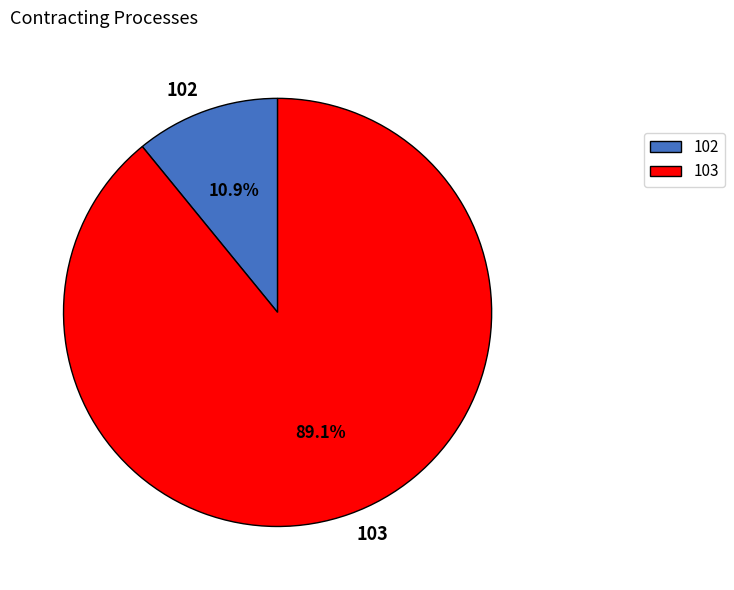

Is there any slice that represents more than half of the pie?

Yes